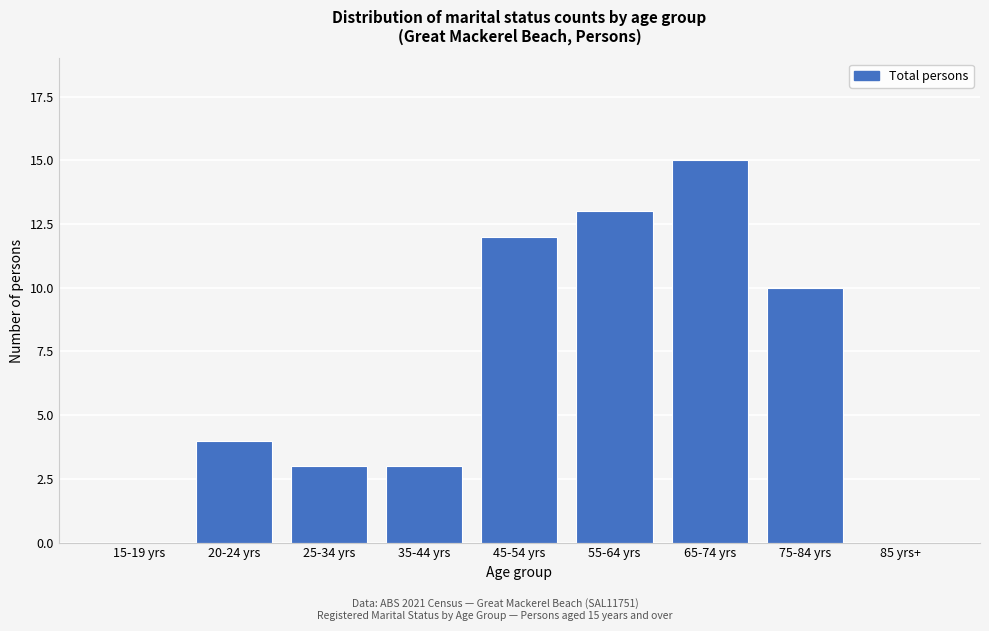

Reading left to right, what are all the values shown in this chart?

15-19 yrs=0	20-24 yrs=4	25-34 yrs=3	35-44 yrs=3	45-54 yrs=12	55-64 yrs=13	65-74 yrs=15	75-84 yrs=10	85 yrs+=0